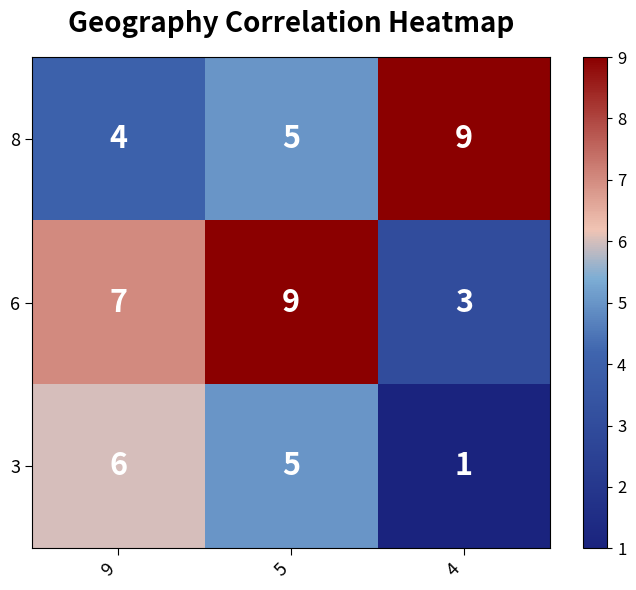

At how many categories does at least one series exceed 2?

3